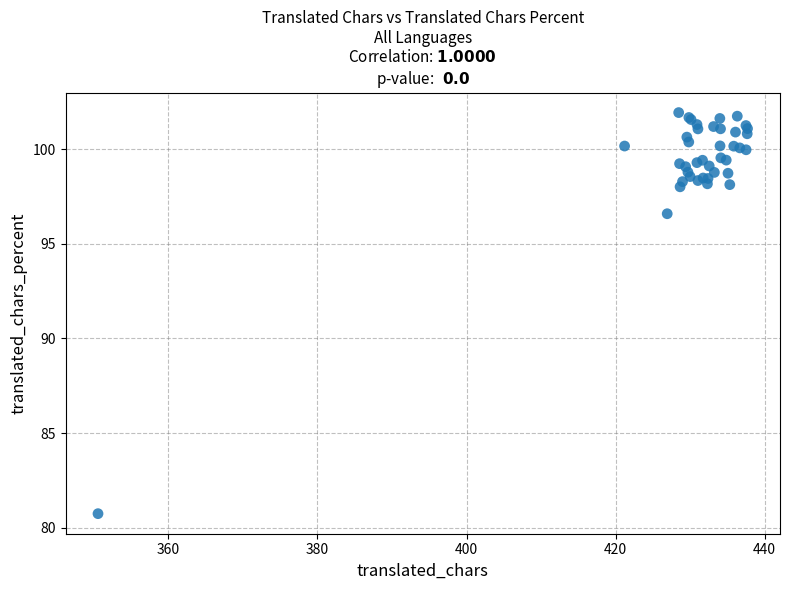

What Y value in the scatter plot is closest to 91?

96.6